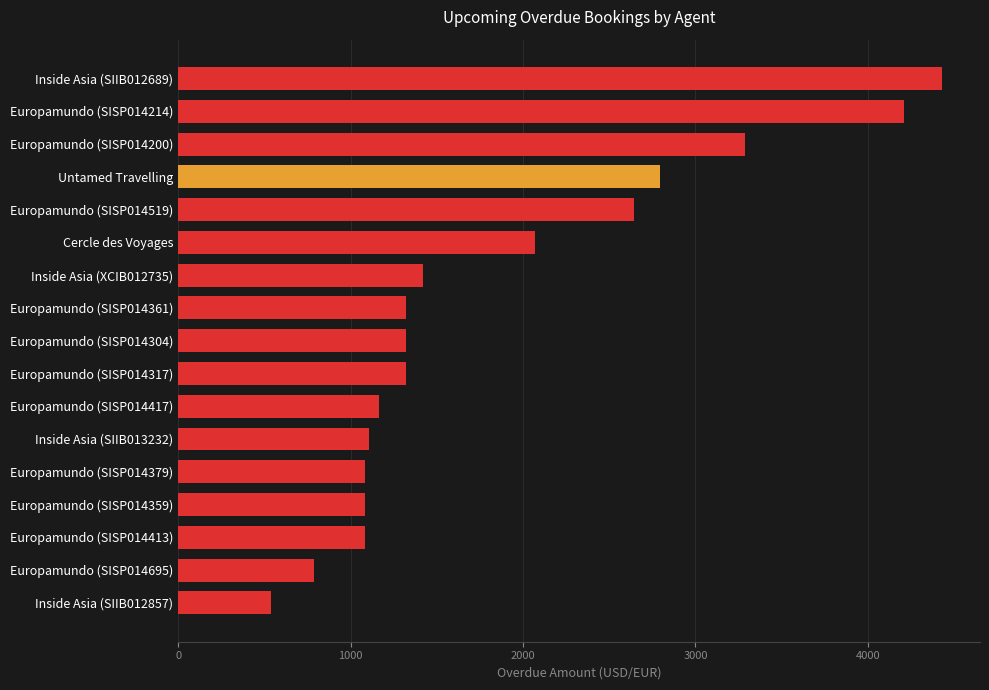

What is the difference between the maximum and second lowest values?

3643